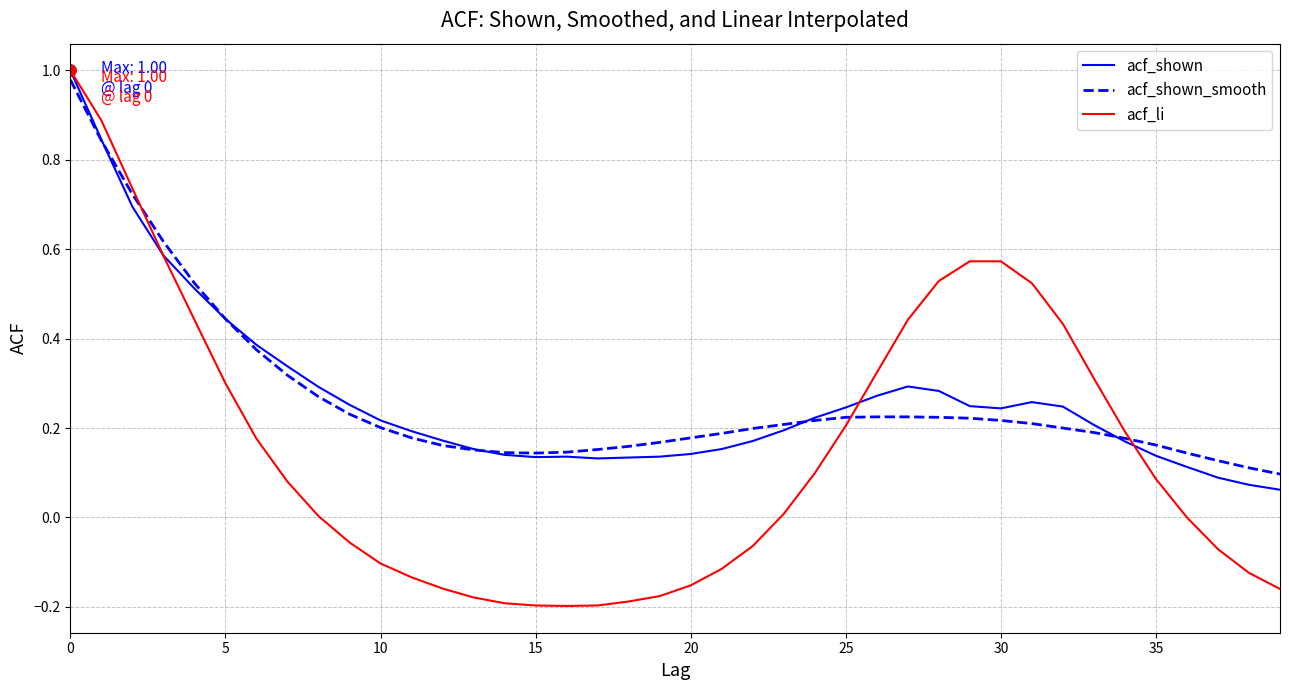

Which series has the widest spread of values?

acf_li